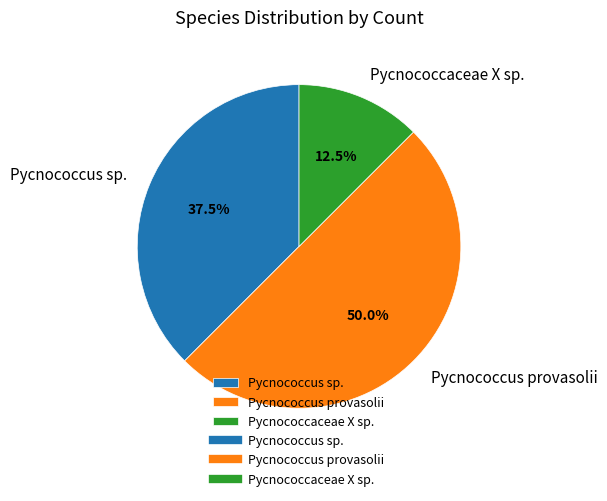

Between Pycnococcaceae X sp. and Pycnococcus sp., which is larger?

Pycnococcus sp.